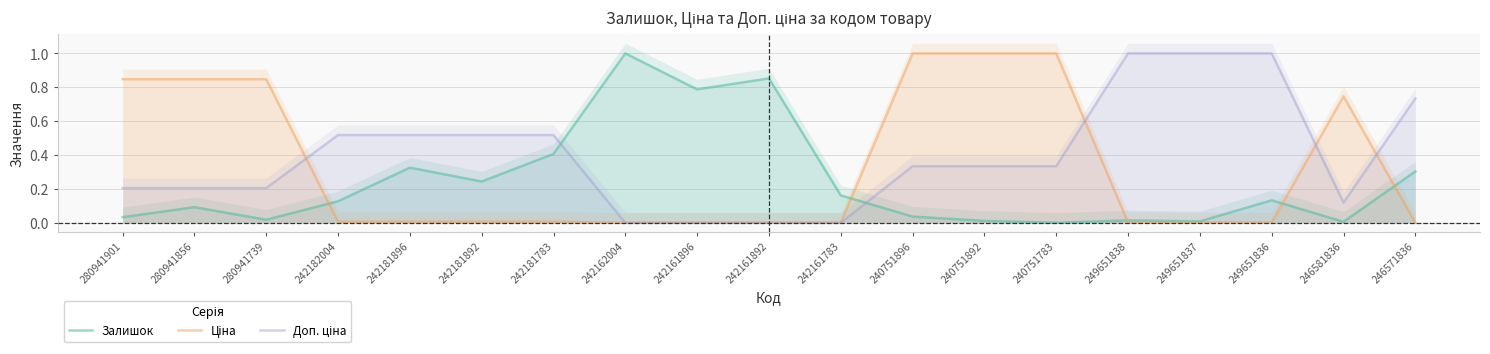

Rank the series by their maximum value, from highest to lowest.

Залишок, Ціна, Доп. ціна